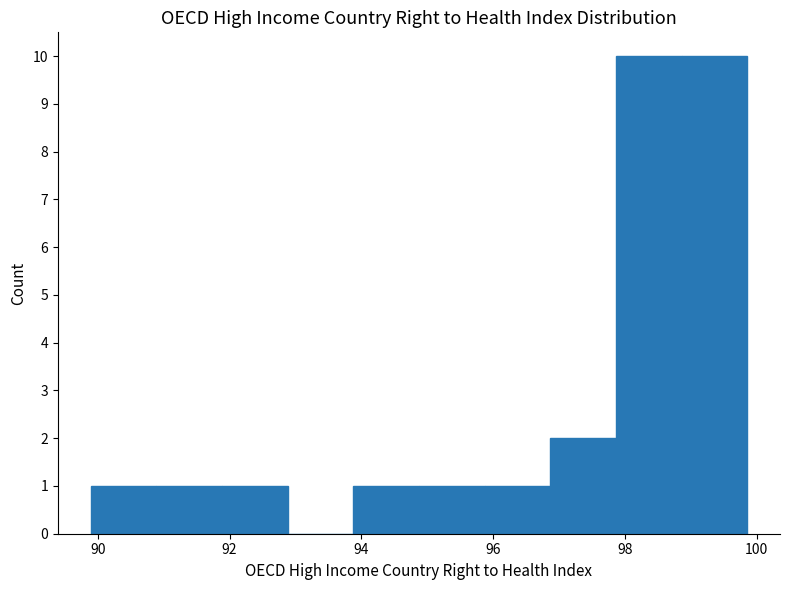

Reading left to right, transcribe this chart: for each bar, give the range it covers on the x-axis and its height. Neither the bar edges nor the heights are printed on the chart, so give them approximately, as read against the axes.

89.8 to 90.8: 1
90.8 to 91.8: 1
91.8 to 92.8: 1
92.8 to 93.8: 0
93.8 to 94.8: 1
94.8 to 95.8: 1
95.8 to 96.8: 1
96.8 to 97.8: 2
97.8 to 98.8: 10
98.8 to 99.8: 10